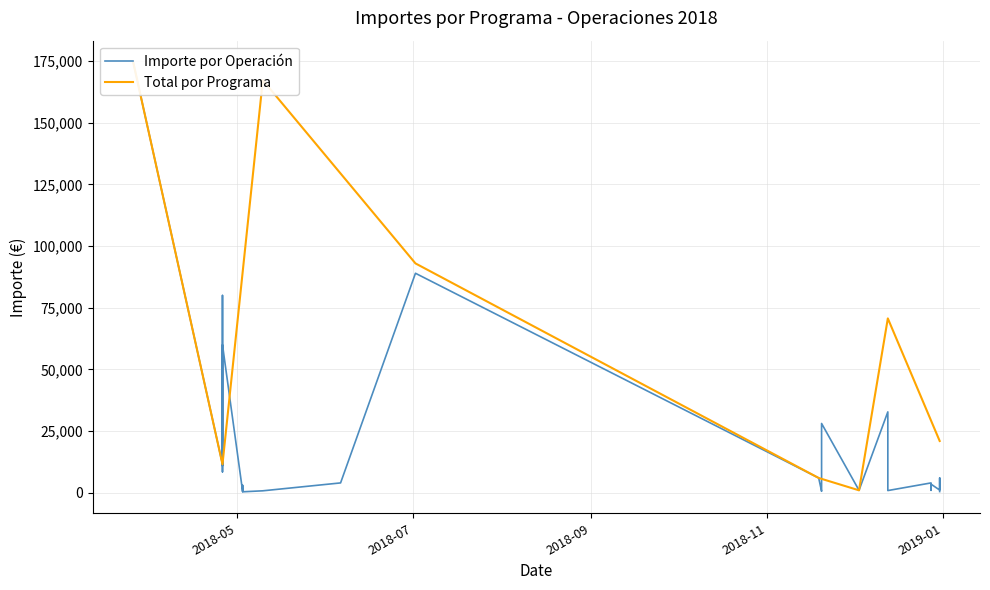

List the labels in order of value, smallest first.

2018-05-03, 2018-12-31, 2018-05-03, 2018-12-31, 2018-11-20, 2018-12-31, 2018-05-10, 2018-12-13, 2018-12-28, 2018-12-03, 2018-05-03, 2018-12-31, 2018-05-03, 2018-12-28, 2018-11-20, 2018-11-20, 2018-12-31, 2018-05-03, 2018-12-28, 2018-12-28, 2018-06-06, 2018-11-20, 2018-12-31, 2018-11-19, 2018-04-26, 2018-04-26, 2018-04-26, 2018-11-20, 2018-12-13, 2018-04-26, 2018-04-26, 2018-07-02, 2018-03-26